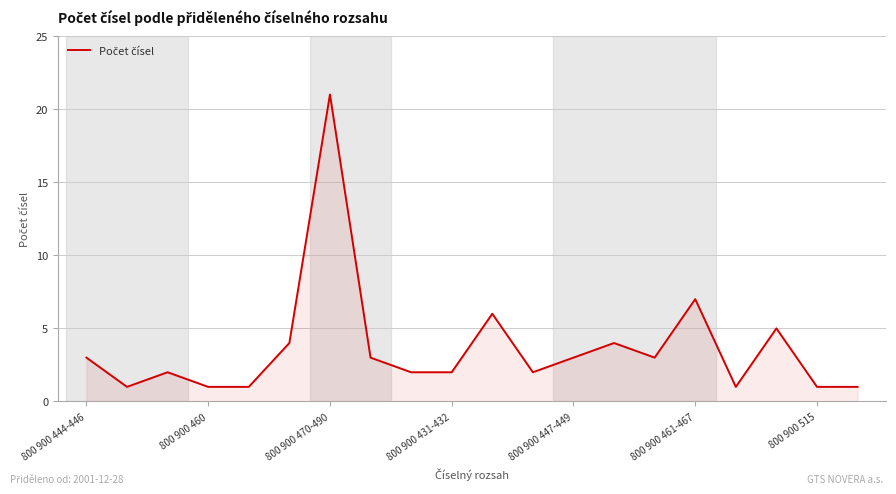

Reading left to right, what are all the values shown in this chart?

3	1	2	1	1	4	21	3	2	2	6	2	3	4	3	7	1	5	1	1